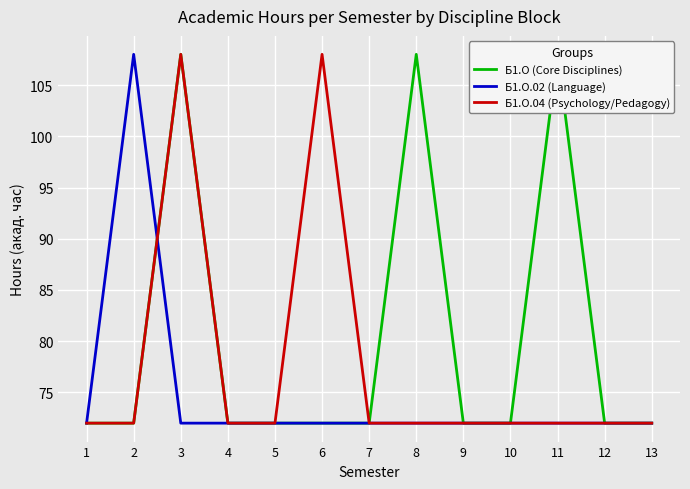

Reading left to right, list all the values displayed in this chart.

Б1.О (Core Disciplines): 72	72	108	72	72	72	72	108	72	72	108	72	72
Б1.О.02 (Language): 72	108	72	72	72	72	72	72	72	72	72	72	72
Б1.О.04 (Psychology/Pedagogy): 72	72	108	72	72	108	72	72	72	72	72	72	72